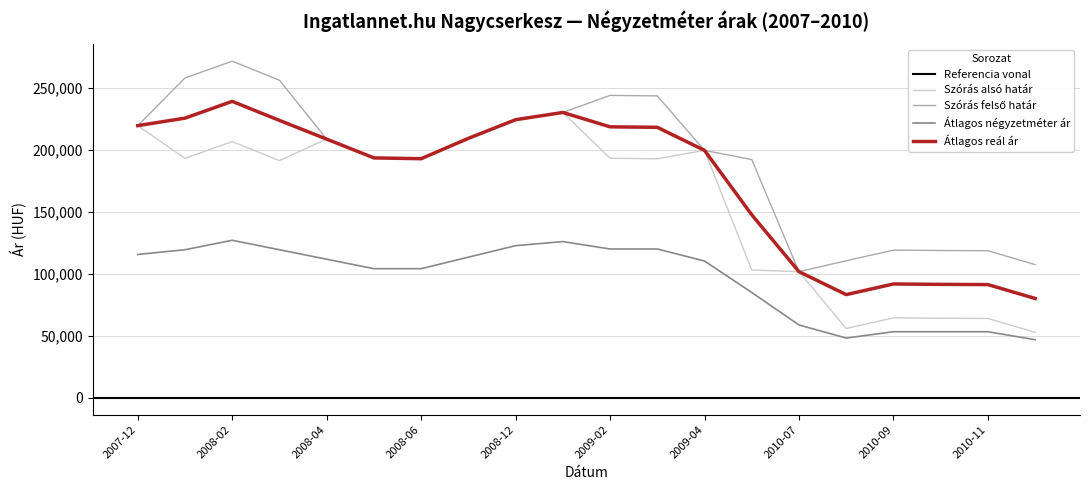

True or false: Átlagos reál ár has a value of 313266 at 2008-07.

False